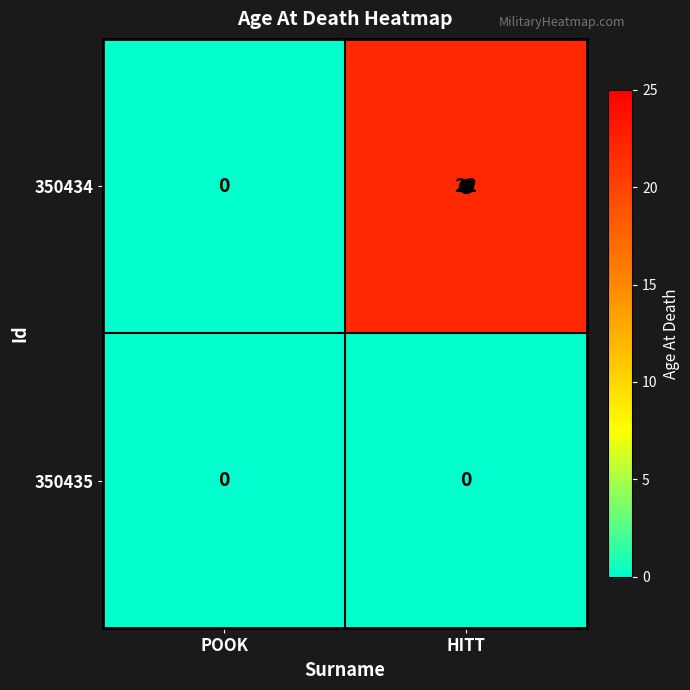

True or false: 350434 has a value of 8 at HITT.

False